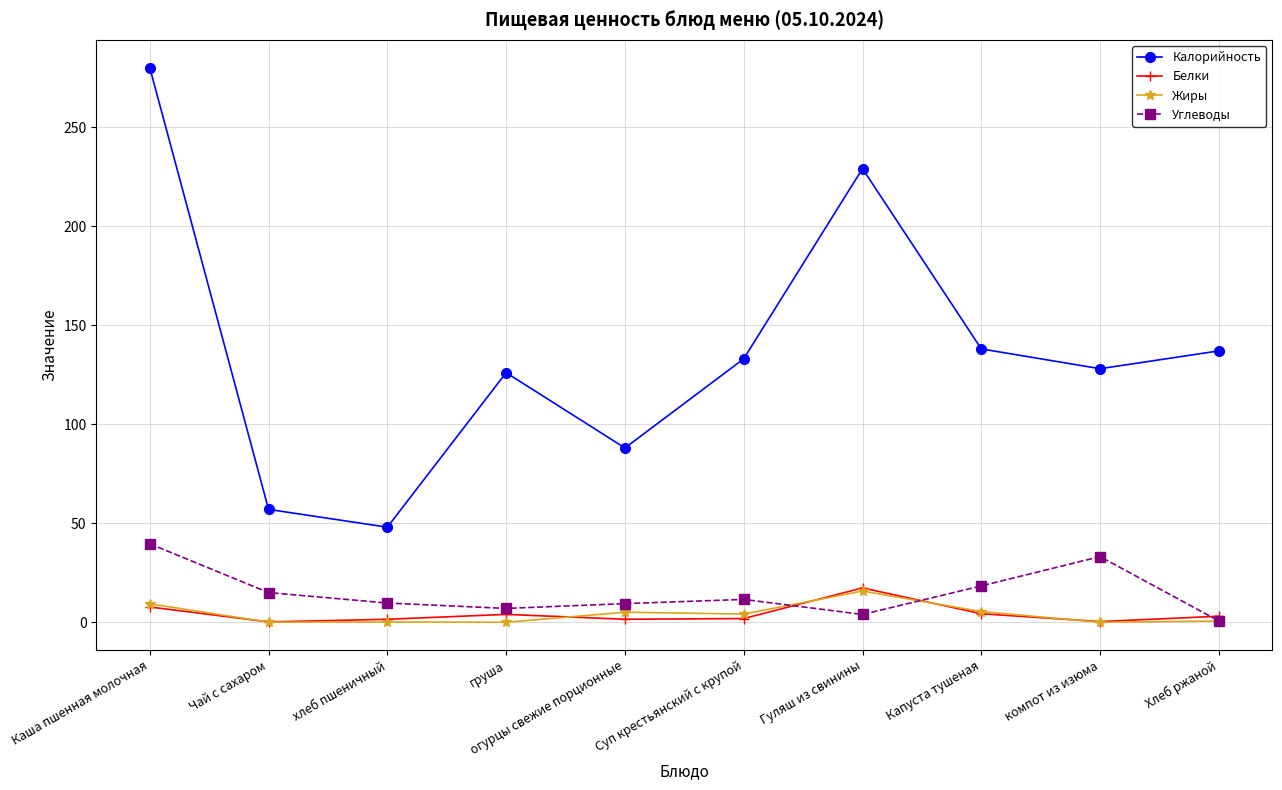

Which series has the largest total across all categories?

Калорийность